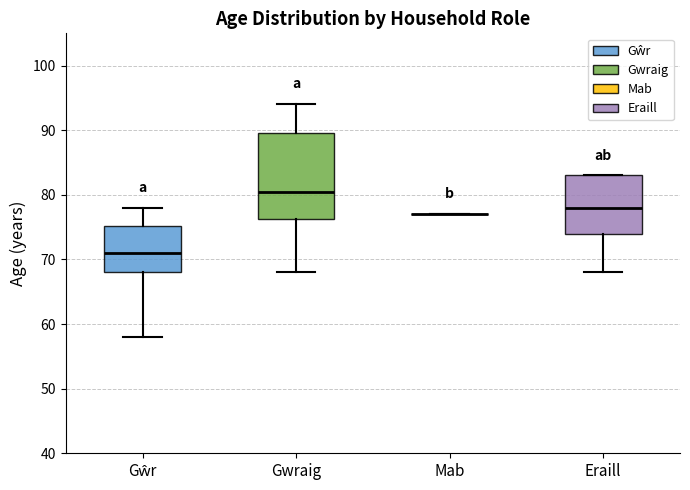

Where does the lower whisker of the box for Gwraig end on the y-axis? The values are not printed on the chart, so give them approximately, as read against the axis.

68